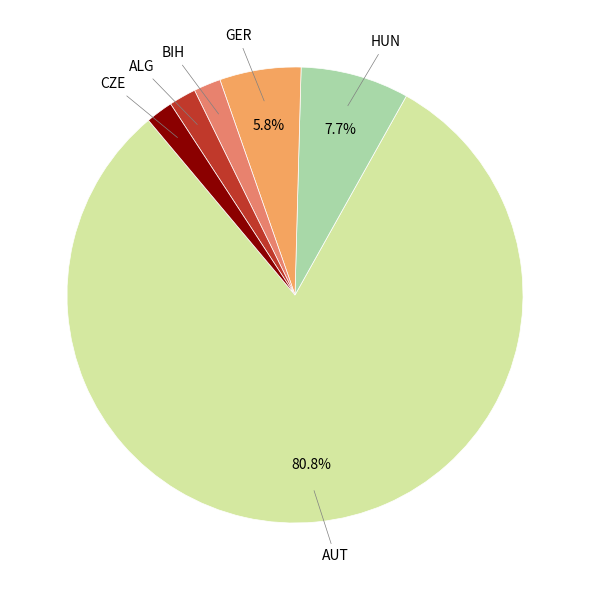

What is the largest slice in the pie chart?

AUT